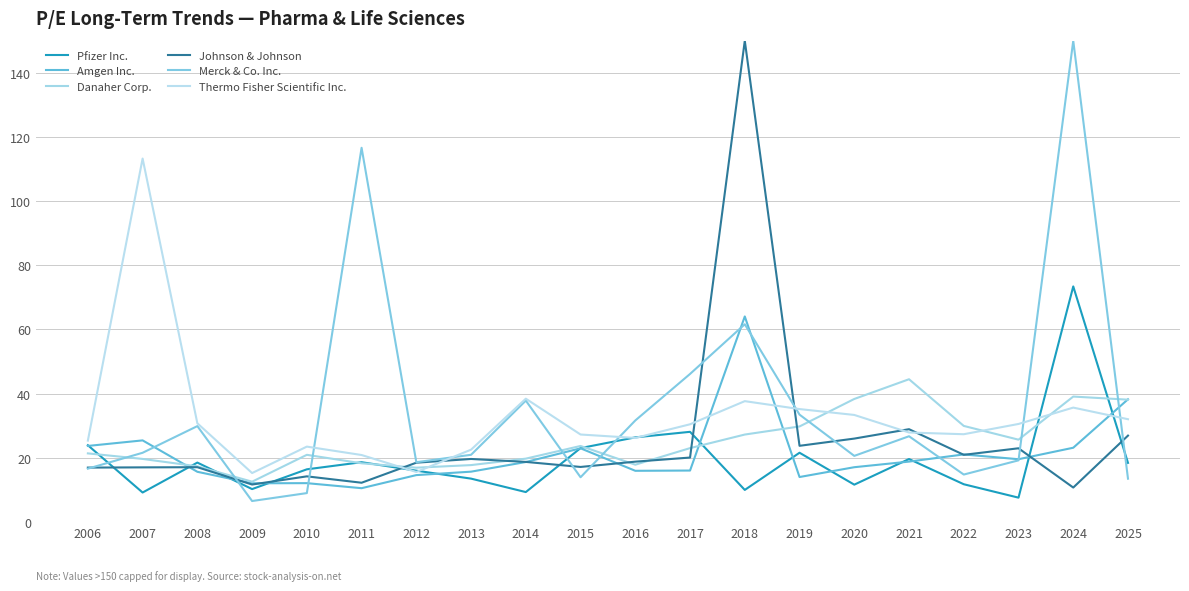

How many interior local valleys does the Pfizer Inc. series have?

6